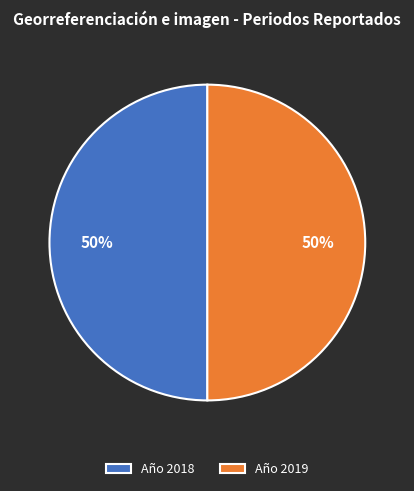

To the nearest percent, what is the average slice percentage?

50%